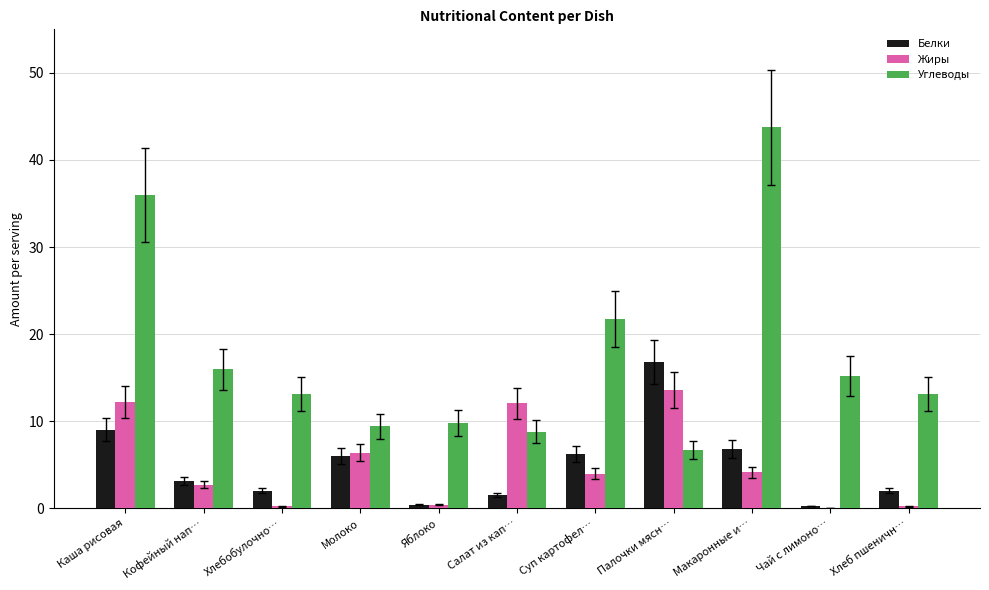

What is the sum of the Белки values at Макаронные и… and Хлебобулочно…?

8.9